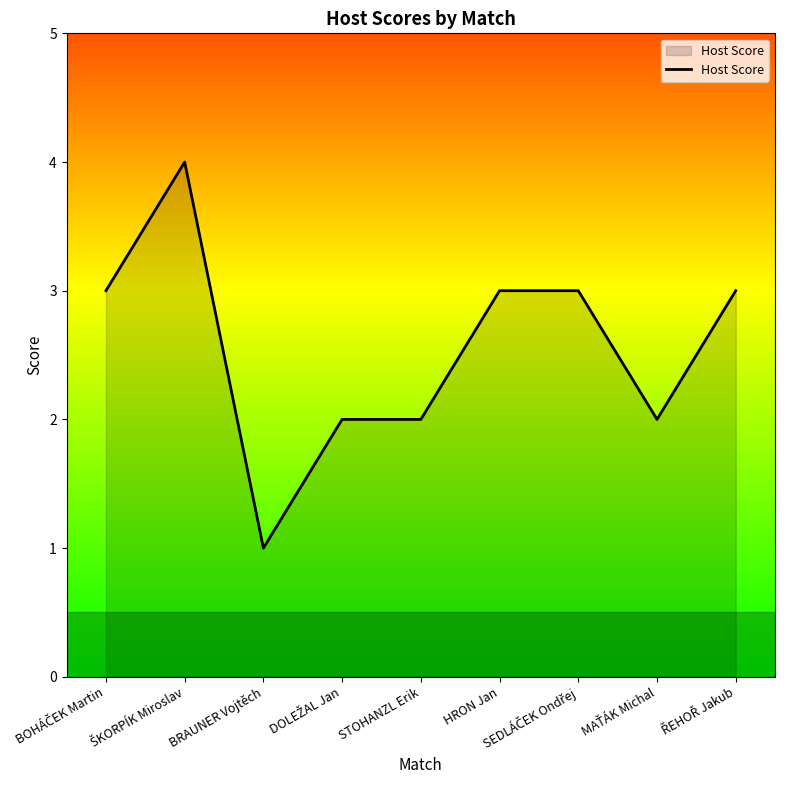

Which label corresponds to the smallest value in the chart?

BRAUNER Vojtěch